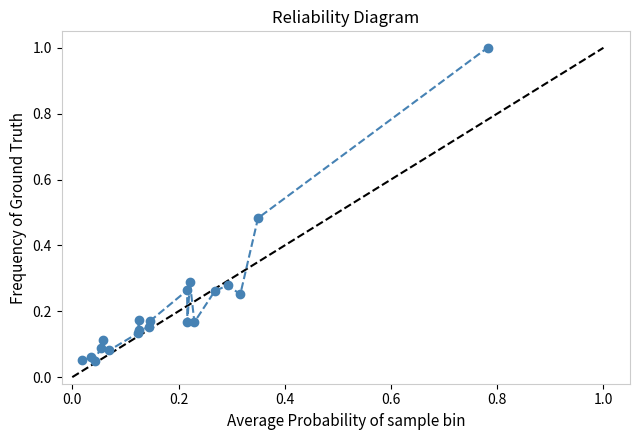

True or false: there are more than 2 points higher than both neighbors.

True